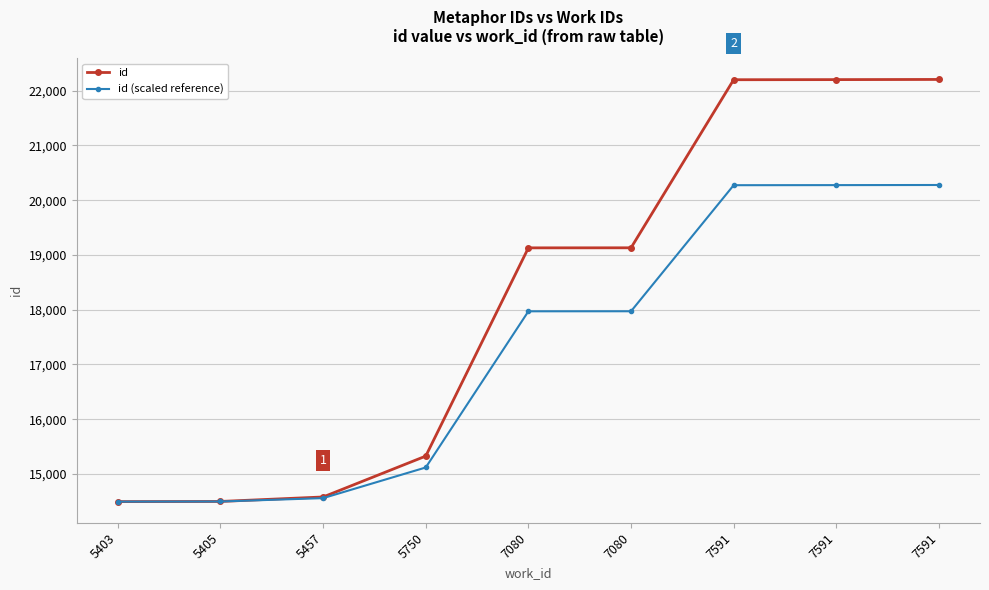

Reading right to left, transcribe all the data shown in this chart.

id: 22203.0	22200.0	22198.0	19130.0	19129.0	15328.0	14582.0	14500.0	14497.0
id (scaled reference): 20276.5	20274.2	20272.8	17971.8	17971.0	15120.2	14560.8	14499.2	14497.0